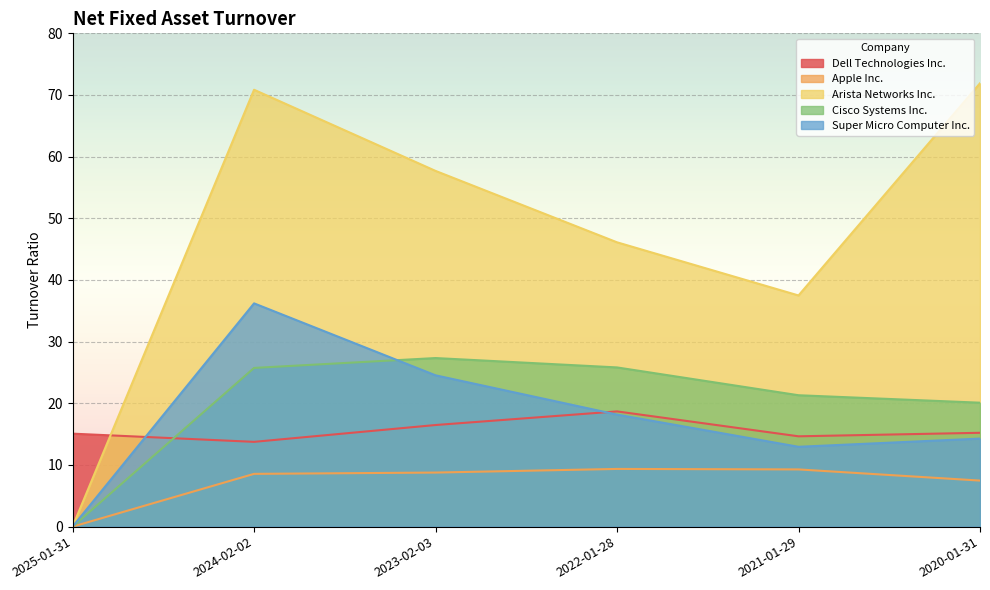

Between which two adjacent categories do Super Micro Computer Inc. and Dell Technologies Inc. first intersect?

2025-01-31 and 2024-02-02